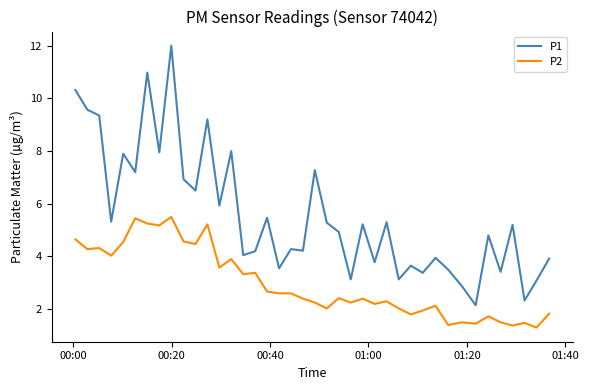

True or false: P1 and P2 intersect in this chart.

False